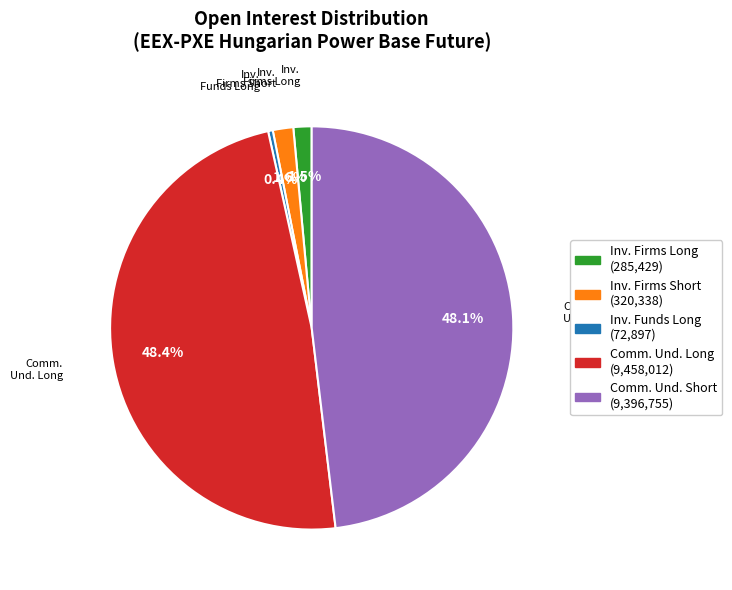

Count the number of slices in the pie.

5